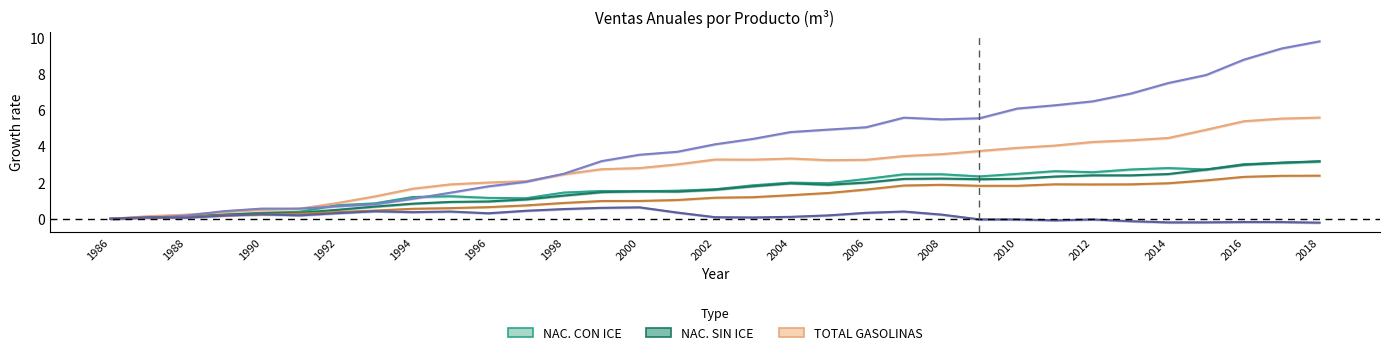

How many interior local peaks does the TOTAL GASOLINAS series have?

2